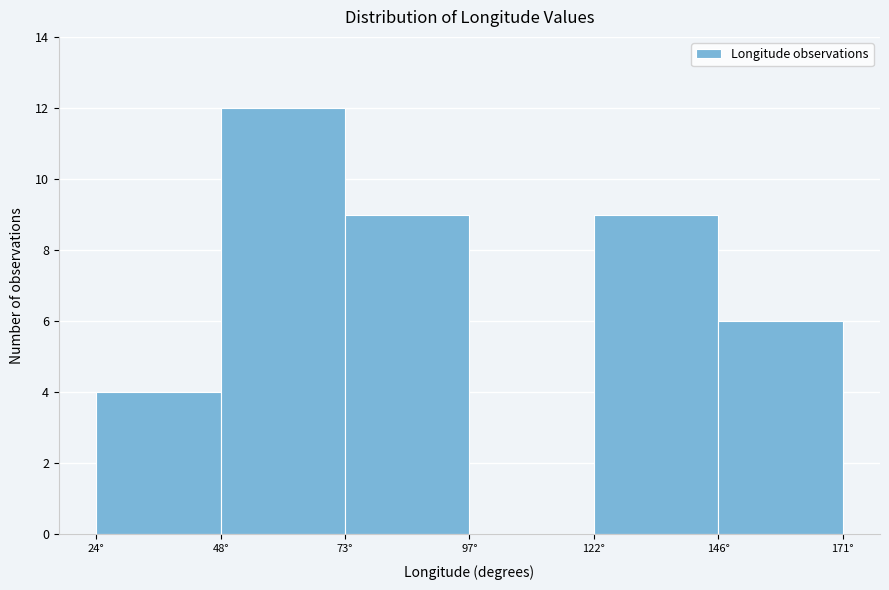

Reading left to right, list every bar in this chart as the range it spans on the x-axis followed by its height. Neither the bar edges nor the heights are printed on the chart, so give them approximately, as read against the axes.

24.0 to 48.5: 4
48.5 to 73.0: 12
73.0 to 97.5: 9
97.5 to 122.0: 0
122.0 to 146.5: 9
146.5 to 171.0: 6